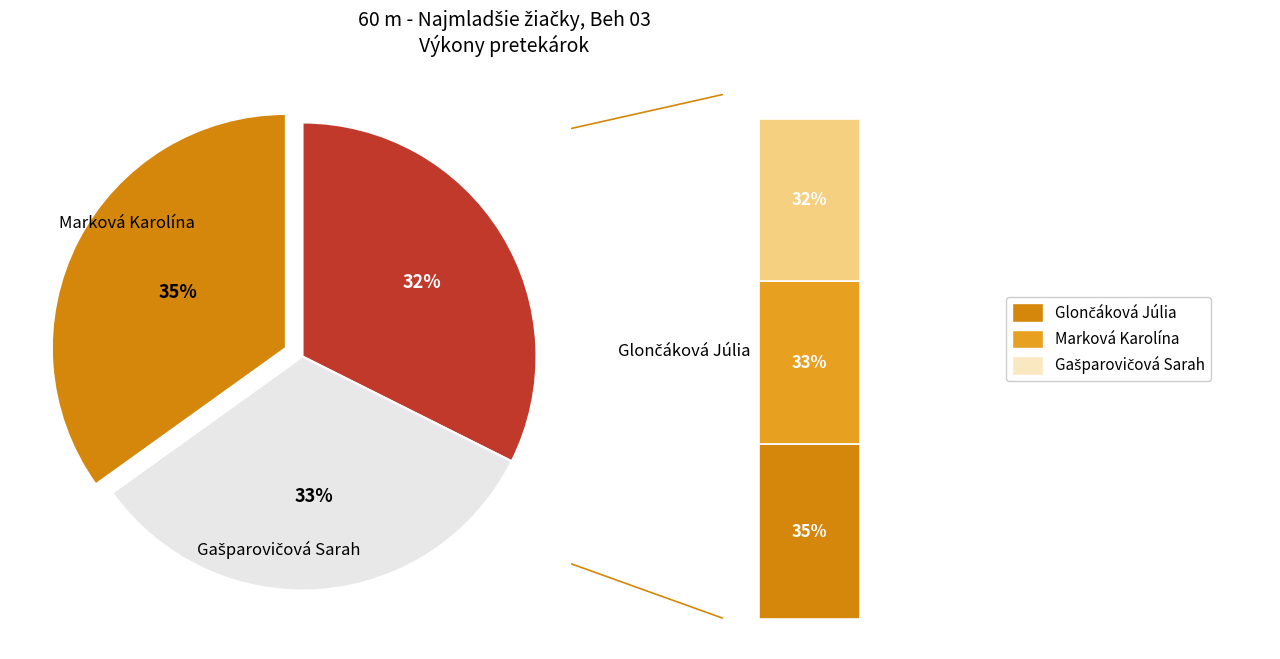

What percentage is NOT represented by Gašparovičová Sarah?

67.6%